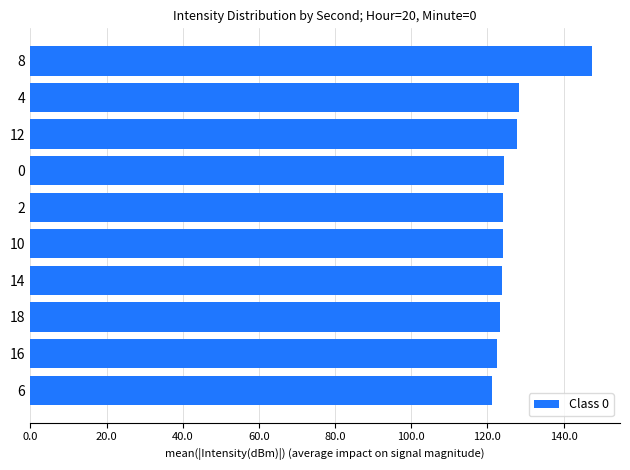

What is the ratio of the value at 10 to the value at 6?

1.0